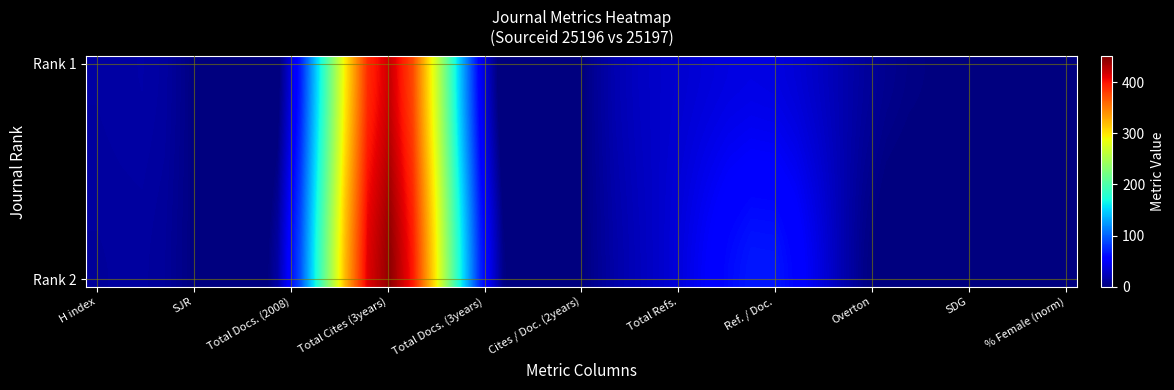

Reading left to right, extract all data points from this chart.

Rank 1: 0=14.3	1=0.0	2=32.0	3=421.0	4=32.0	5=0.0	6=32.0	7=38.6	8=10.0	9=0.0	10=0.0
Rank 2: 0=12.0	1=0.0	2=55.0	3=444.0	4=55.0	5=0.1	6=37.0	7=65.8	8=0.0	9=0.0	10=0.0